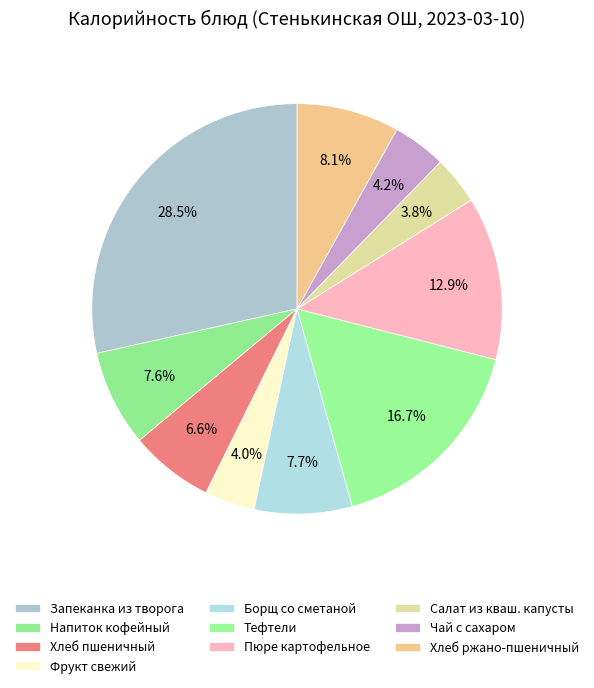

How many slices are in this pie chart?

10